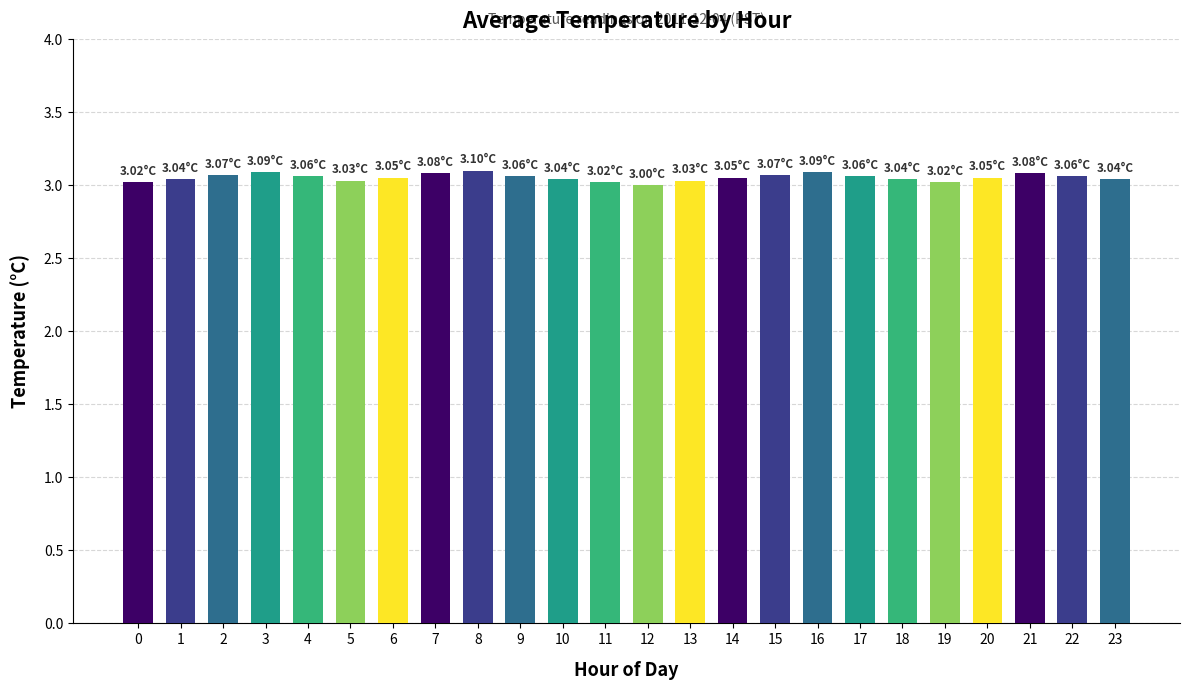

What is the sum of the values at 2 and 0?

6.1